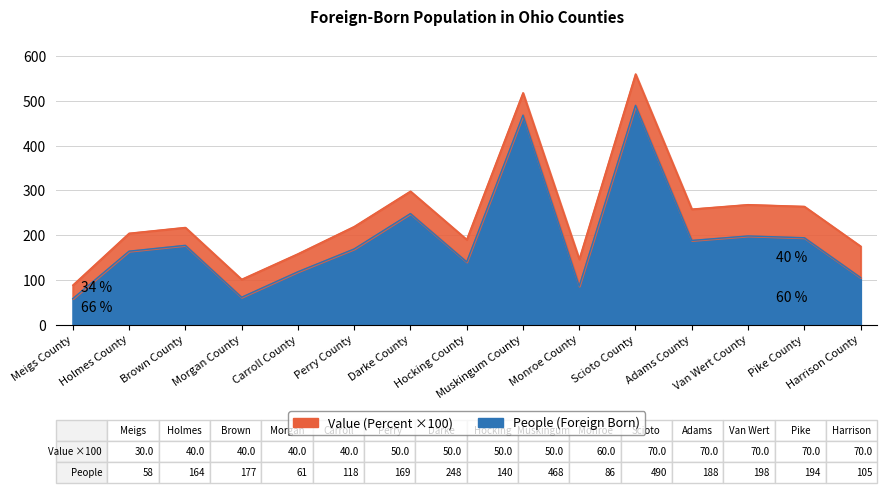

Is it true that the value at Pike County is 194?

True